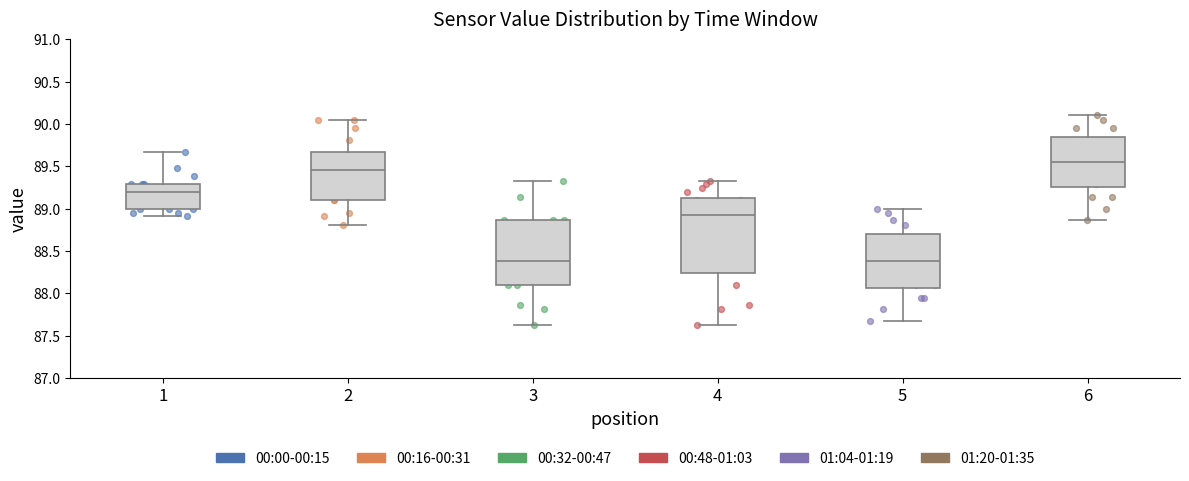

Where is the lower edge of the box at x = 3 on the y-axis? The values are not printed on the chart, so give them approximately, as read against the axis.

88.10